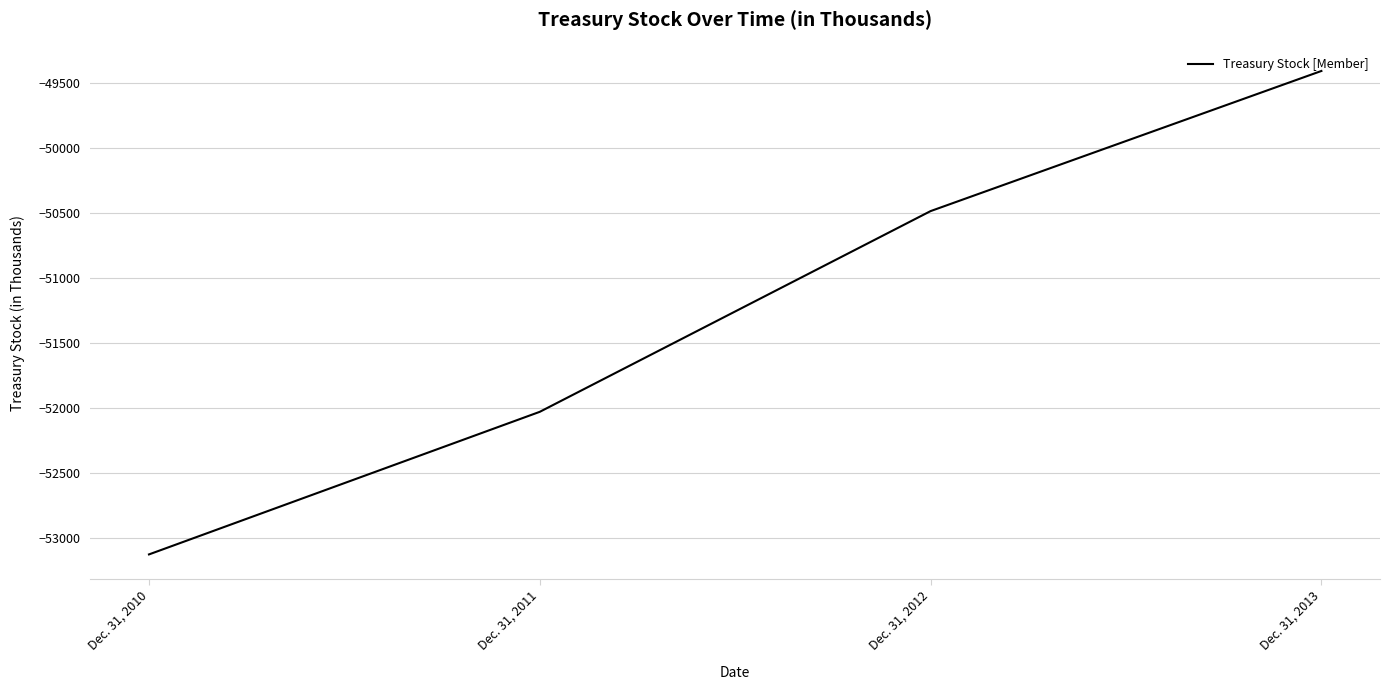

List the labels in order of value, largest first.

Dec. 31, 2013, Dec. 31, 2012, Dec. 31, 2011, Dec. 31, 2010